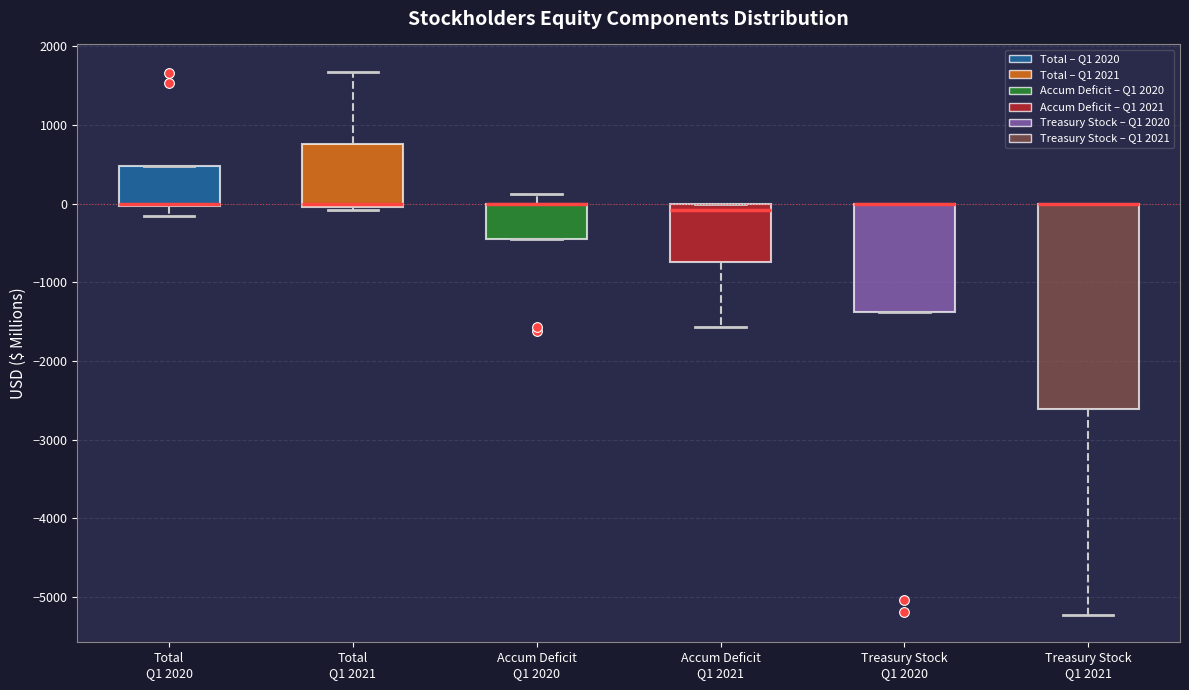

Comparing the boxes themselves (not the whiskers), which one is the tallest?

Treasury Stock Q1 2021